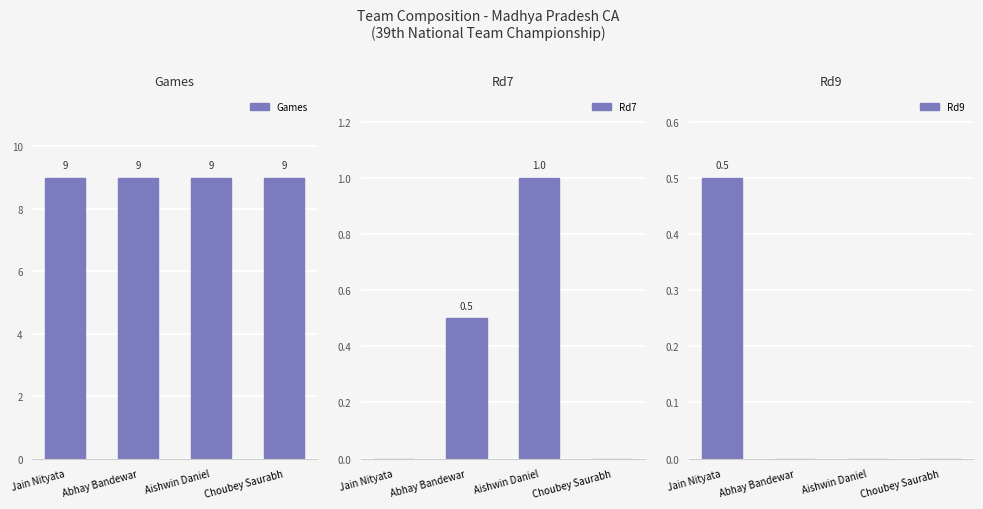

What is the total value across all series at Abhay Bandewar?

9.5